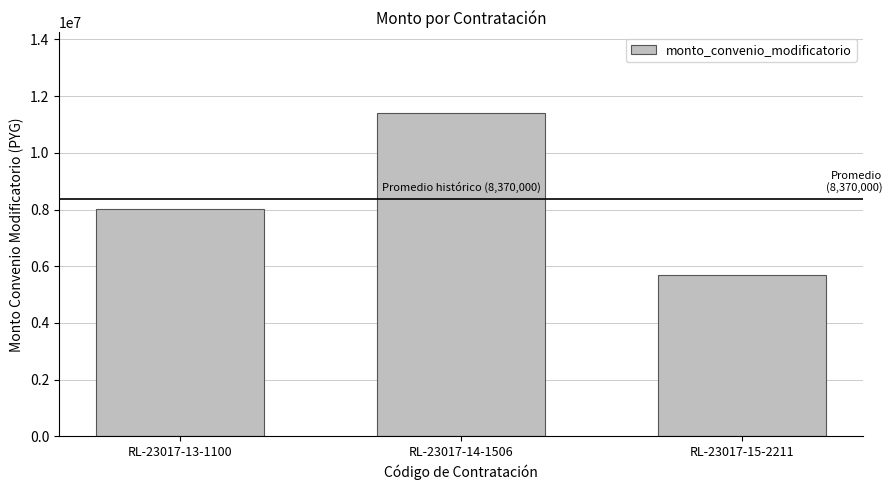

Count the number of categories in the chart.

3